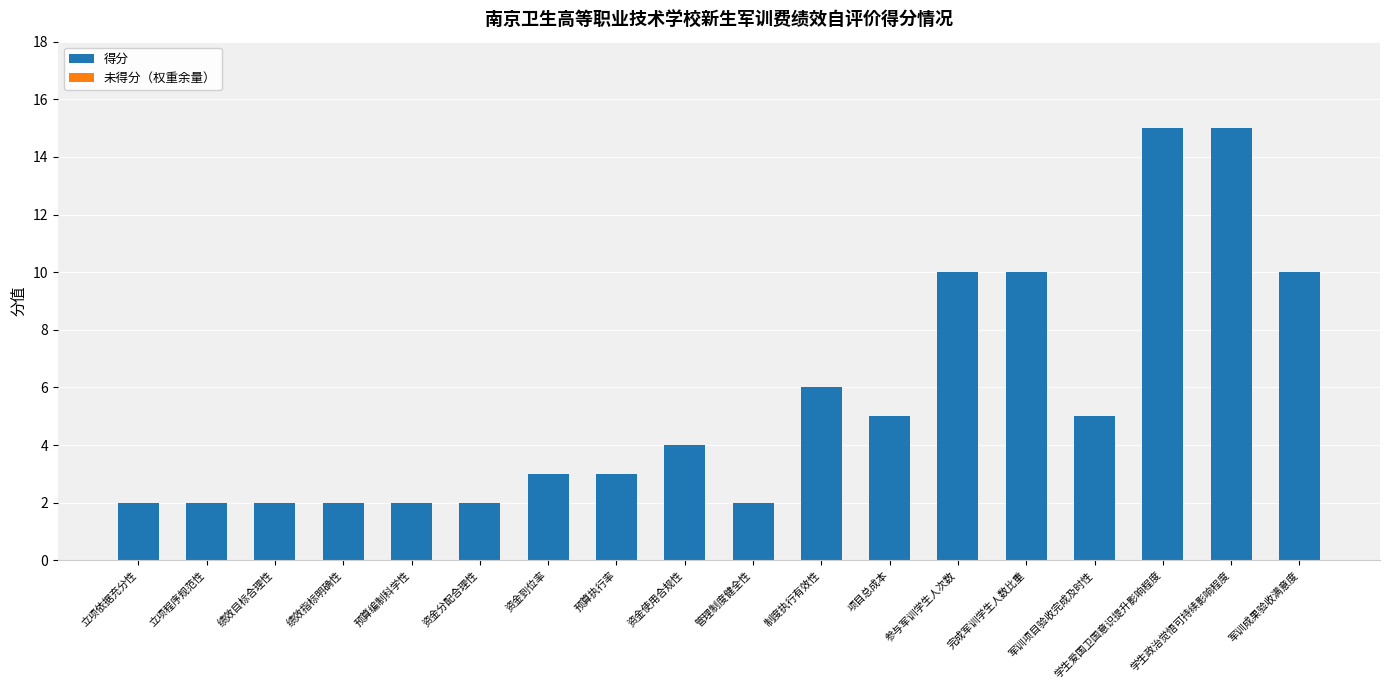

The value at 资金使用合规性 is 1. True or false?

False